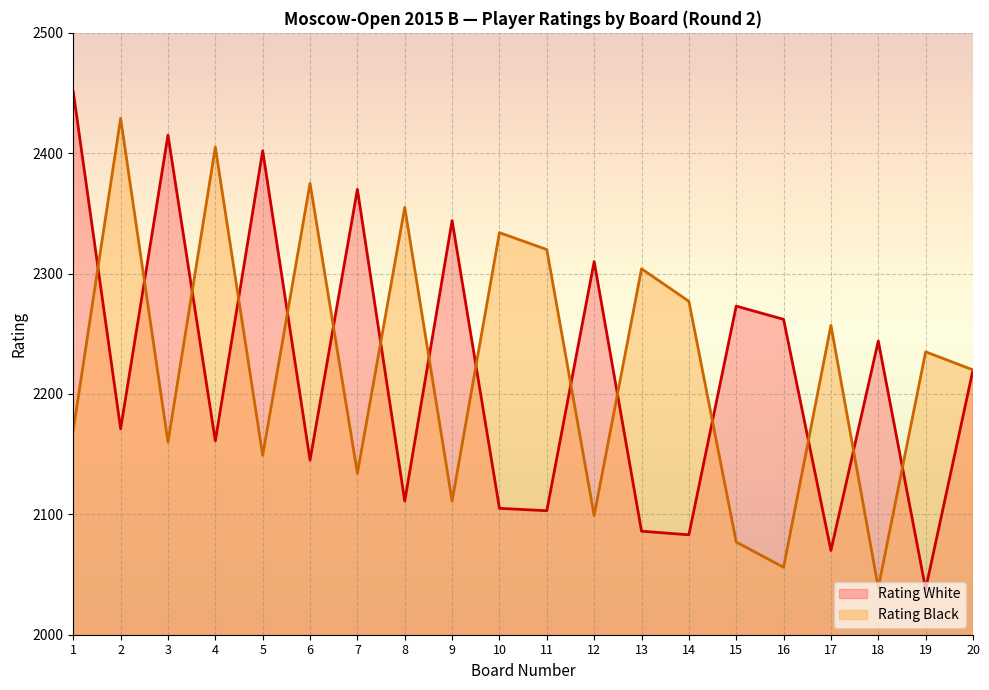

What is the average value of the Rating White (line) series?

2218